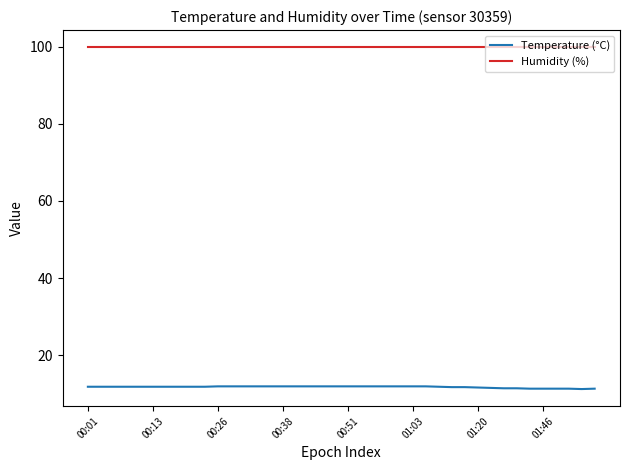

What is the maximum value for Temperature (°C)?

11.9